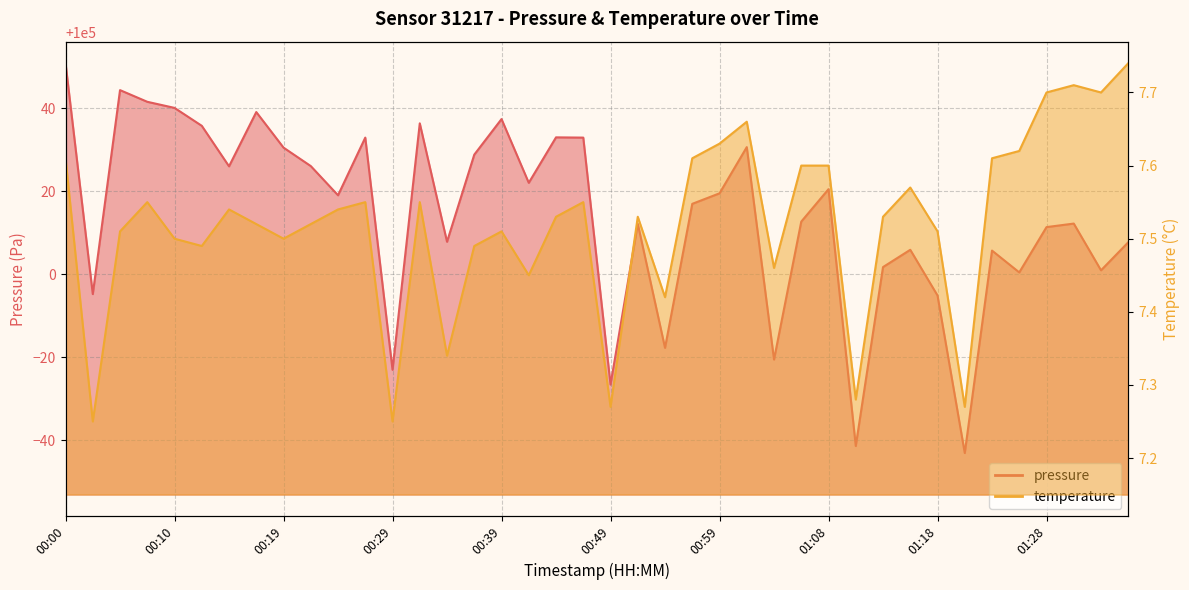

True or false: pressure and temperature intersect in this chart.

False